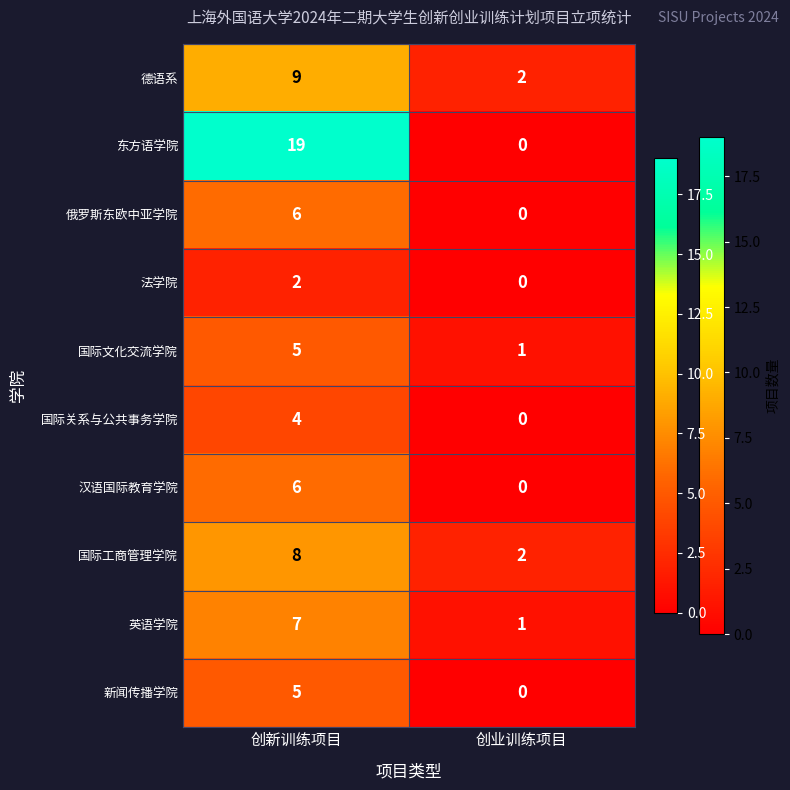

Count the number of data series in this chart.

10